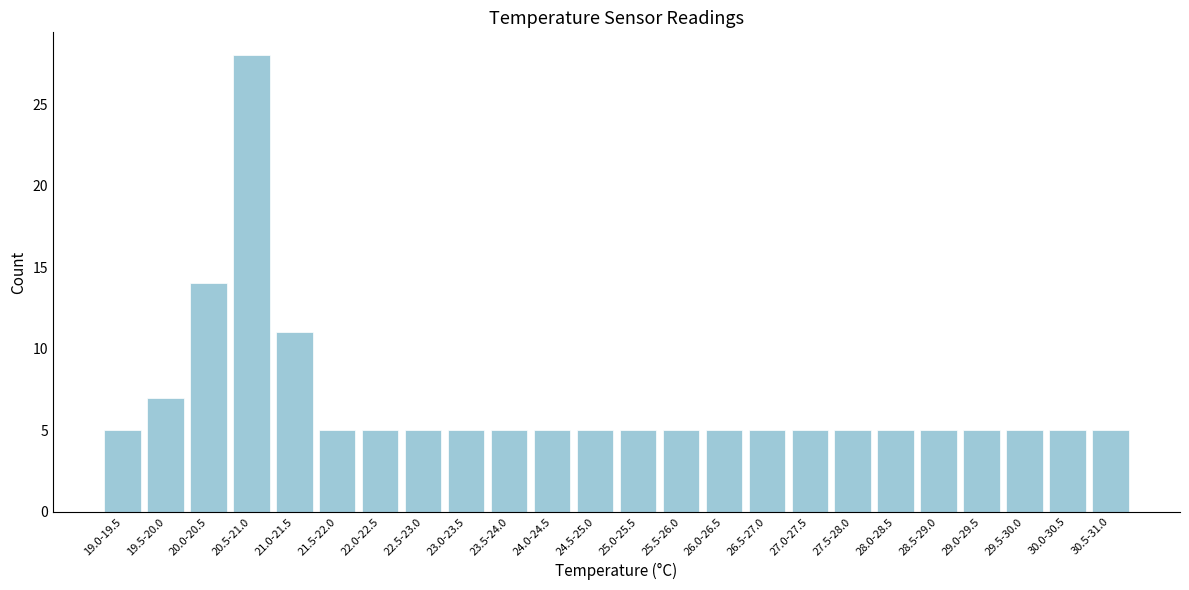

Reading left to right, what are all the values shown in this chart?

19.0-19.5=5	19.5-20.0=7	20.0-20.5=14	20.5-21.0=28	21.0-21.5=11	21.5-22.0=5	22.0-22.5=5	22.5-23.0=5	23.0-23.5=5	23.5-24.0=5	24.0-24.5=5	24.5-25.0=5	25.0-25.5=5	25.5-26.0=5	26.0-26.5=5	26.5-27.0=5	27.0-27.5=5	27.5-28.0=5	28.0-28.5=5	28.5-29.0=5	29.0-29.5=5	29.5-30.0=5	30.0-30.5=5	30.5-31.0=5